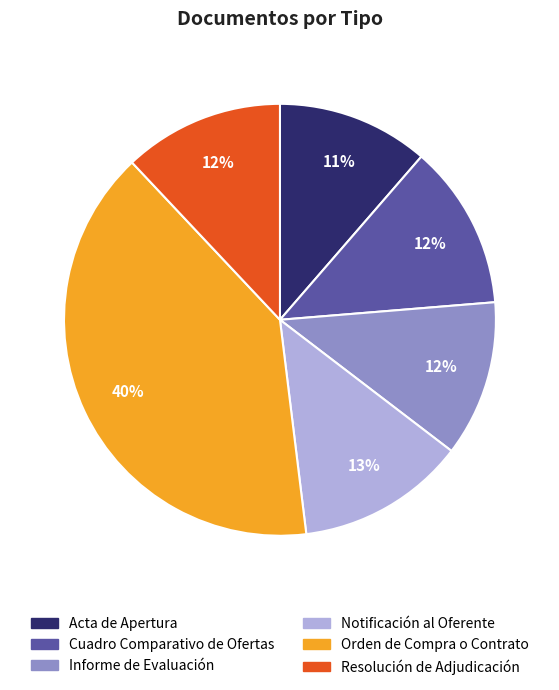

Which category has the biggest portion of the pie?

Orden de Compra o Contrato